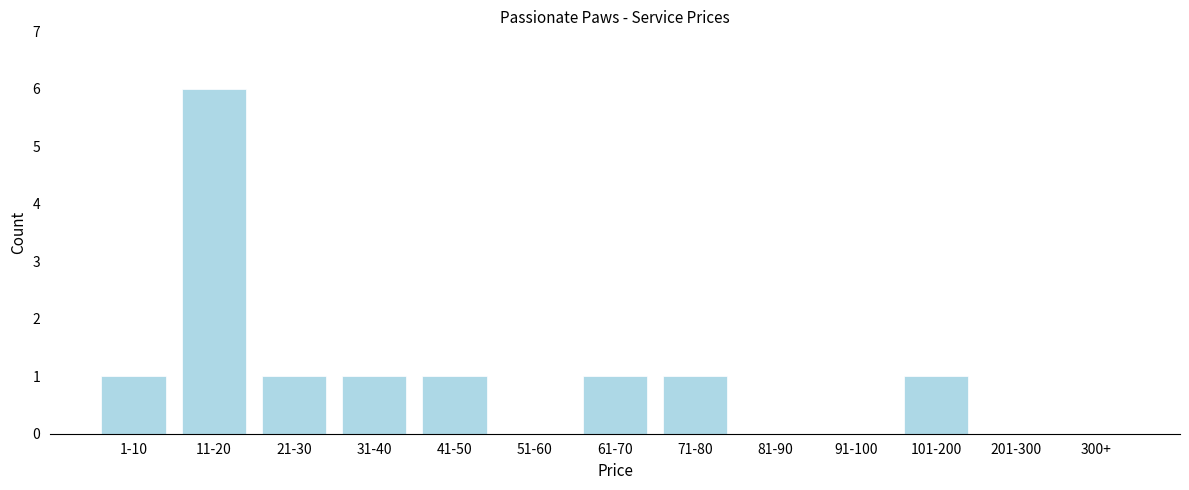

Reading left to right, extract all data points from this chart.

1-10=1	11-20=6	21-30=1	31-40=1	41-50=1	51-60=0	61-70=1	71-80=1	81-90=0	91-100=0	101-200=1	201-300=0	300+=0